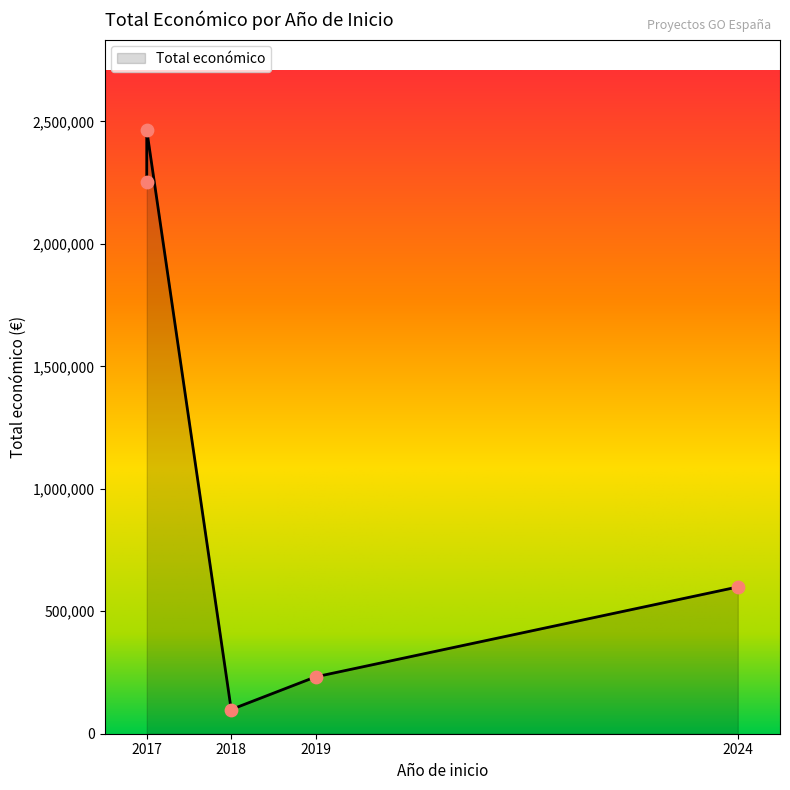

What is the change in value from 2024 to 2019?

-367022